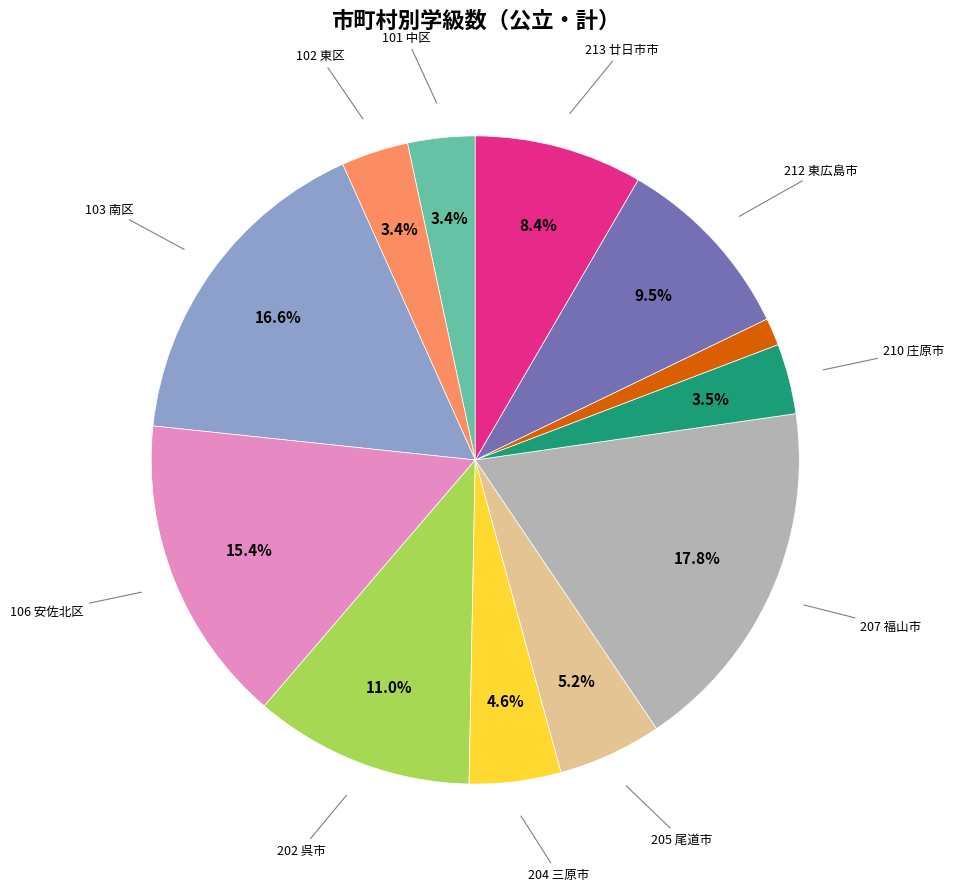

Is there a majority slice in this chart?

No